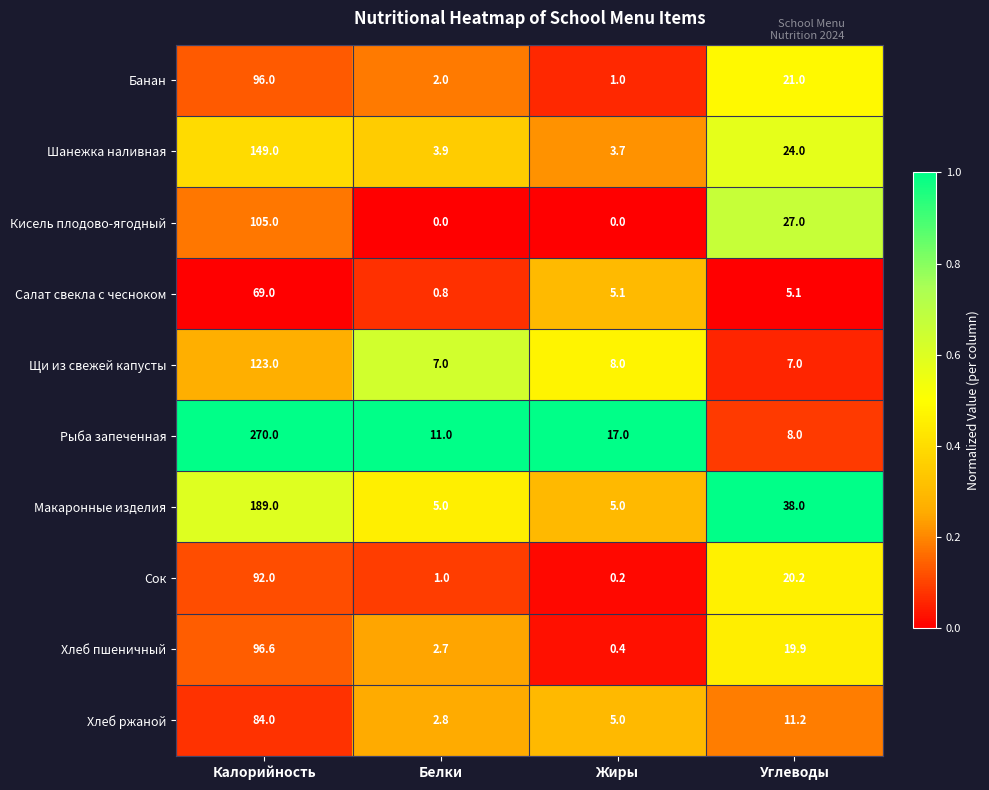

Rank the categories by Хлеб пшеничный value from highest to lowest.

Калорийность, Углеводы, Белки, Жиры